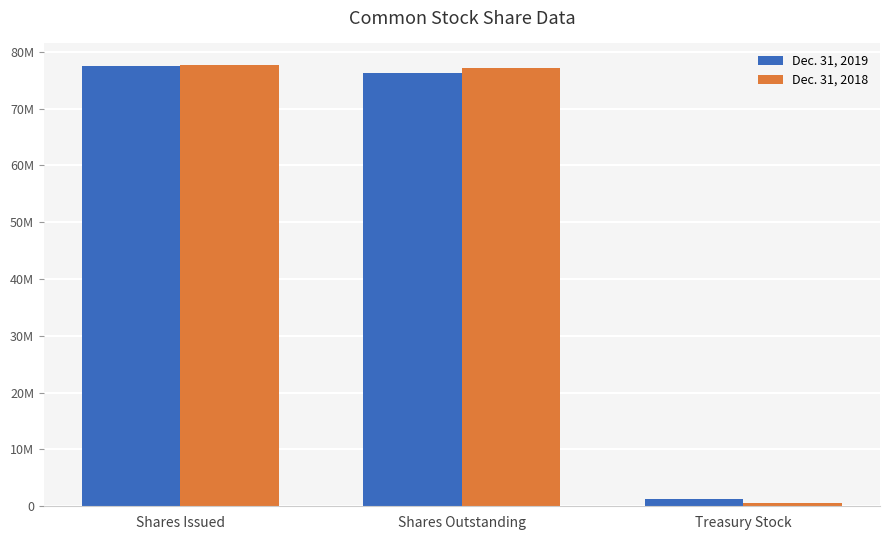

Between Treasury Stock and Shares Issued, which is larger?

Shares Issued